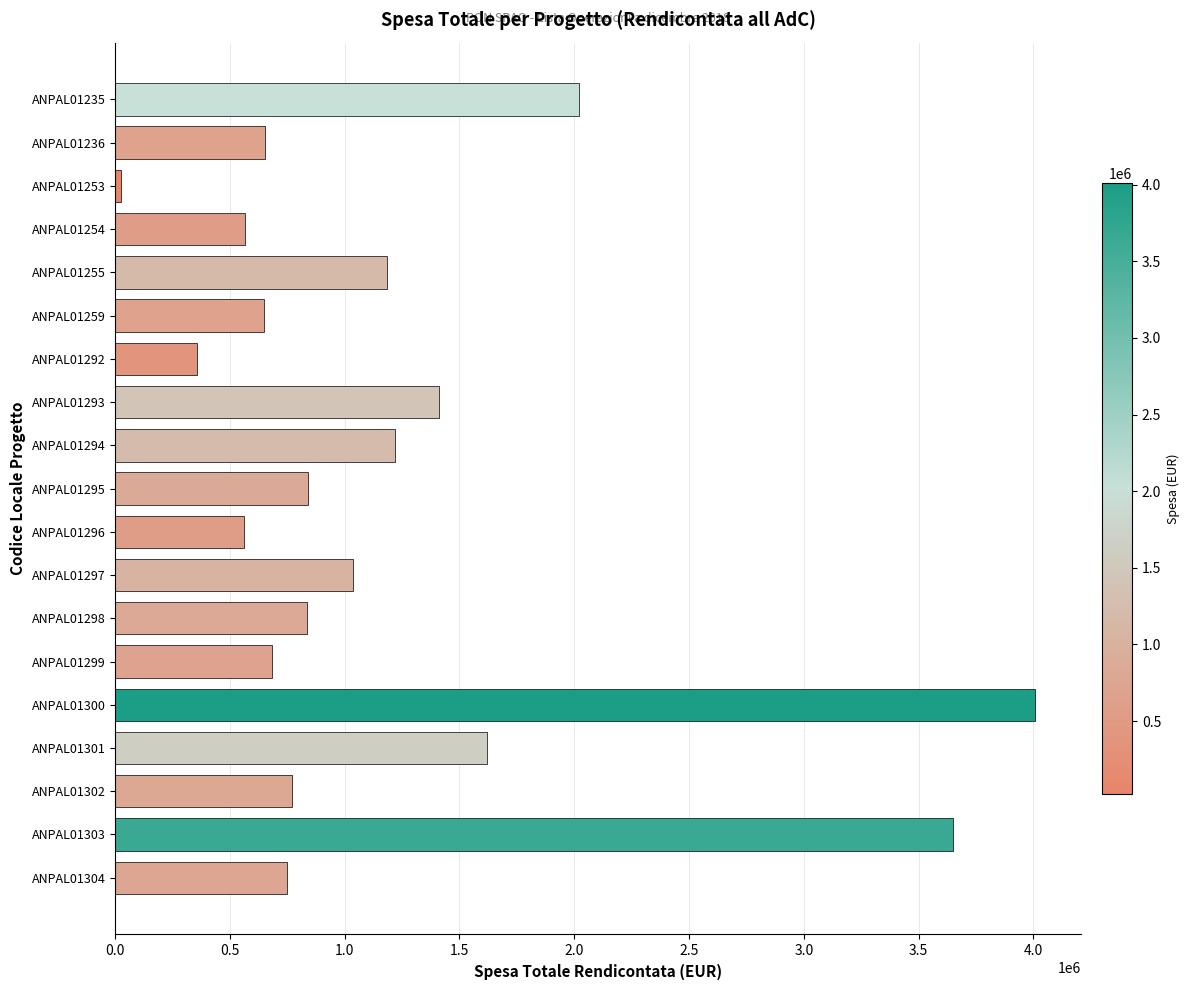

Are the bars grouped side by side (vs. stacked)?

No